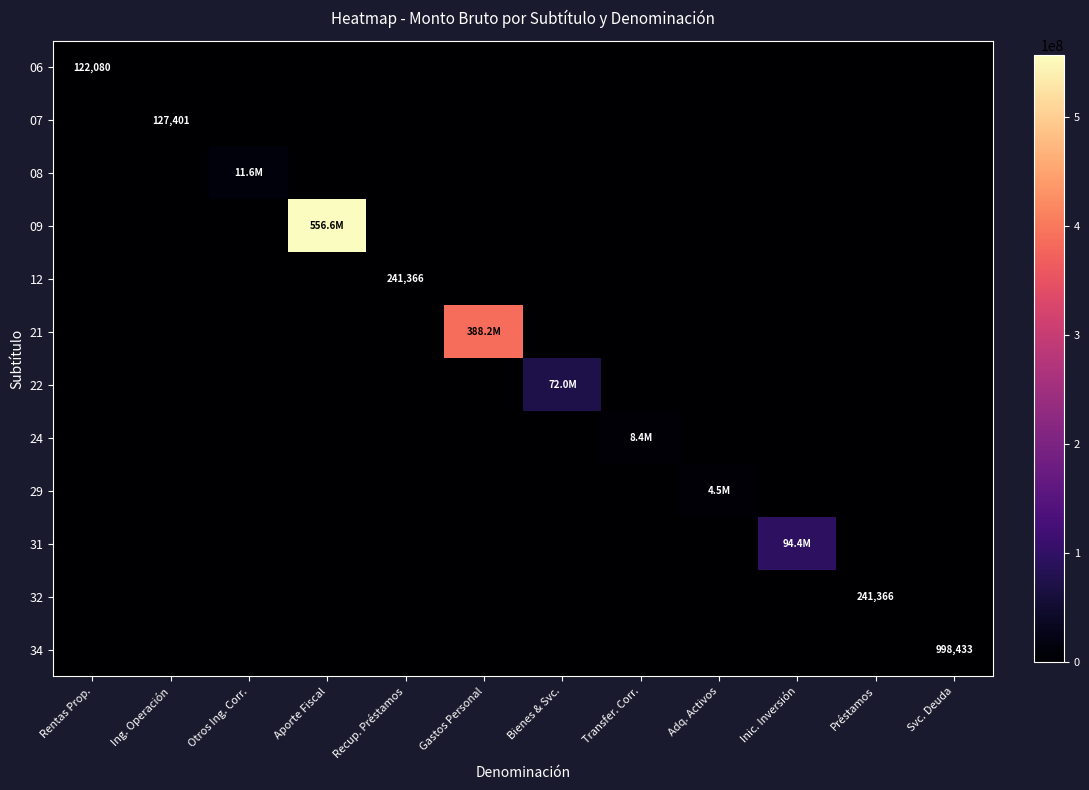

List the series in order of their peak value, highest first.

09, 21, 31, 22, 08, 24, 29, 34, 12, 32, 07, 06